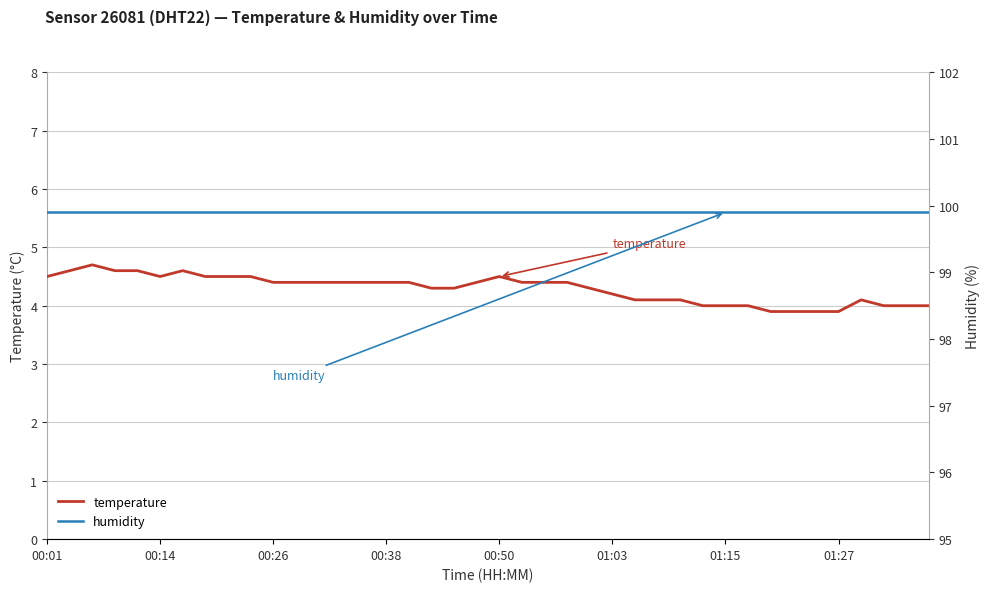

List the series in order of their peak value, lowest first.

temperature, humidity